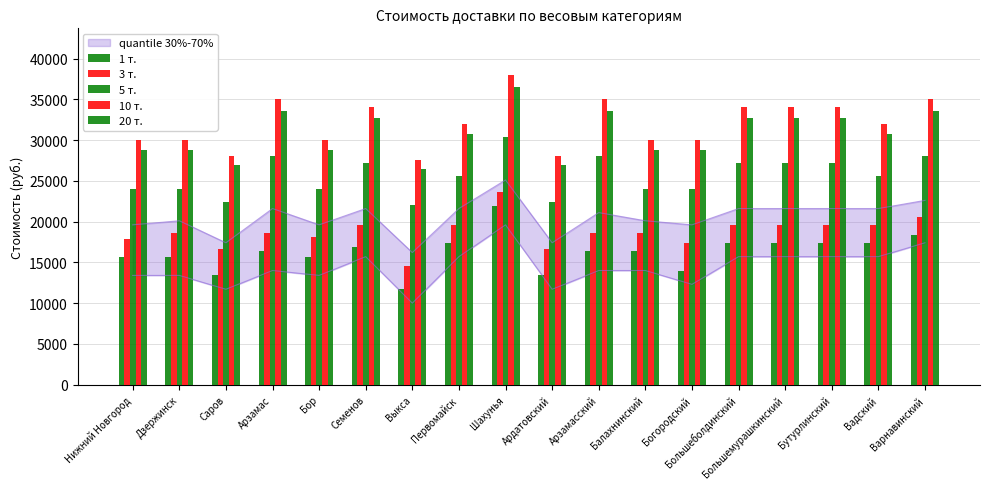

What is the label of the 18th bar from the left?

Варнавинский